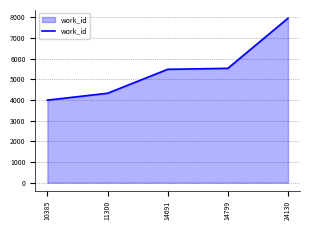

What is the ratio of the value at 14691 to the value at 10385?

1.4